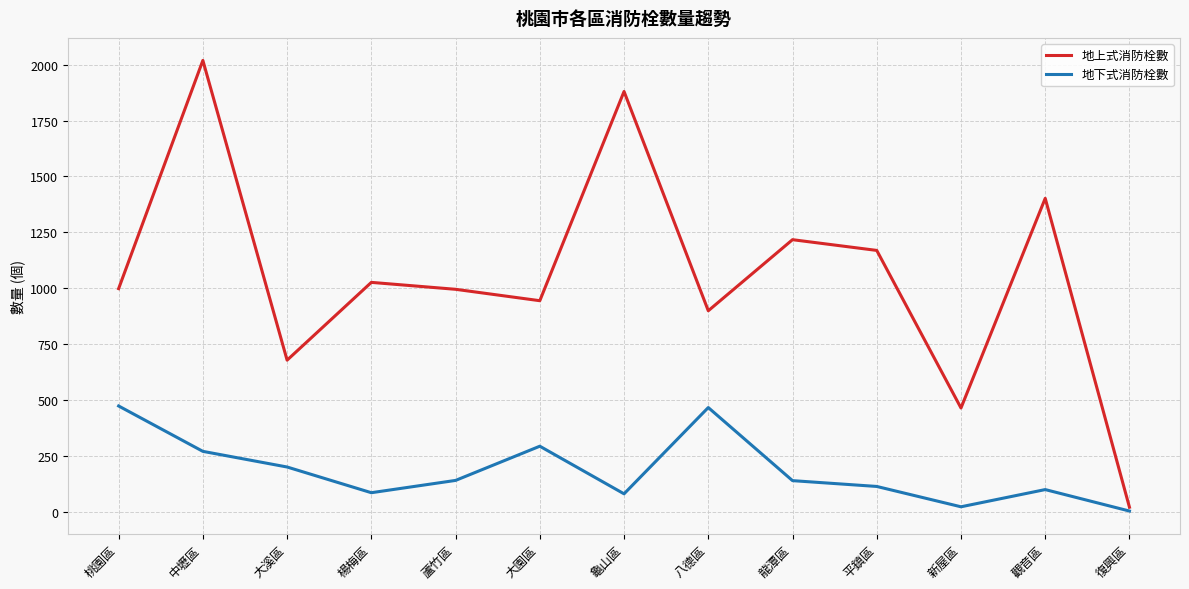

Which label corresponds to the largest value in the chart?

中壢區